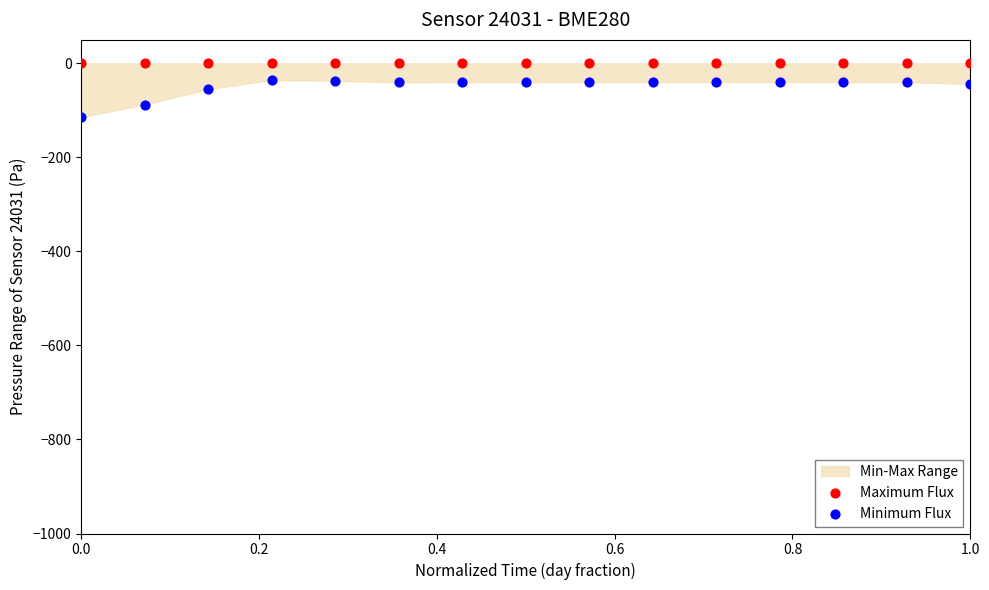

Which series reaches the maximum Y coordinate?

Maximum Flux